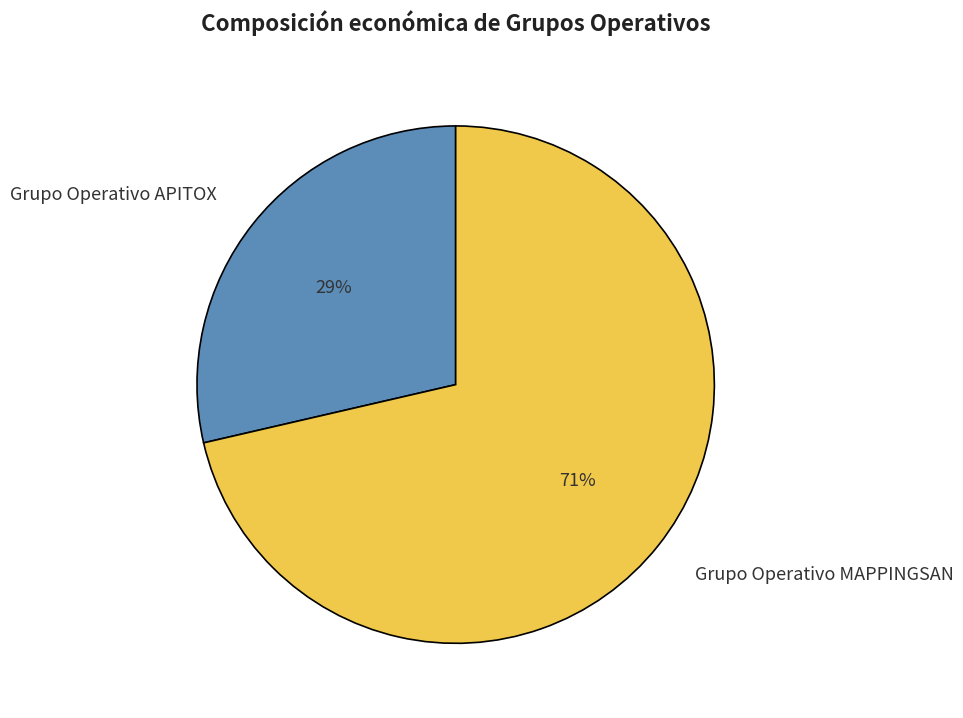

To the nearest percent, what portion does Grupo Operativo MAPPINGSAN represent?

71%